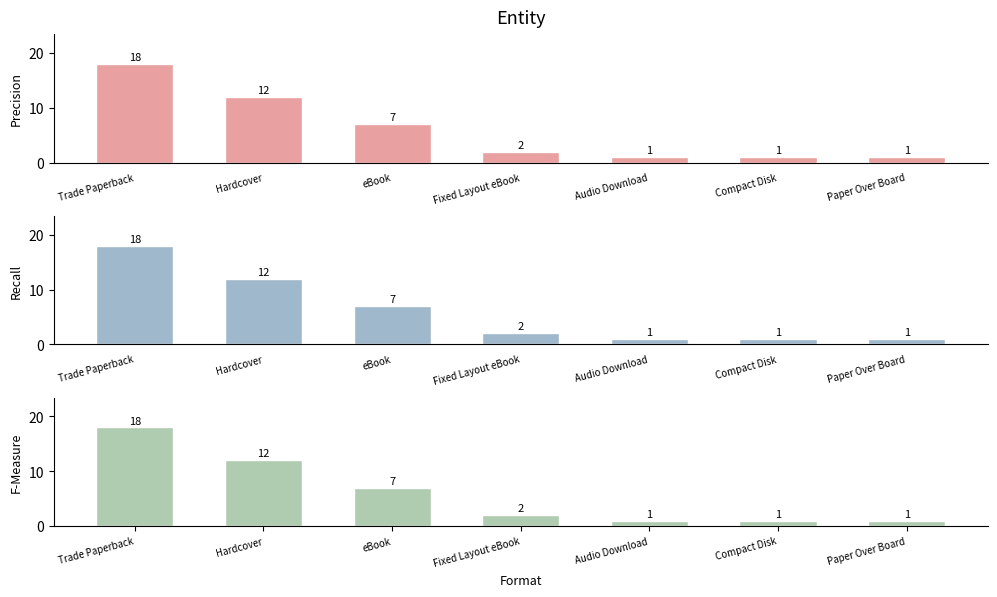

At Paper Over Board, list the series in order from largest to smallest.

Precision, Recall, F-Measure